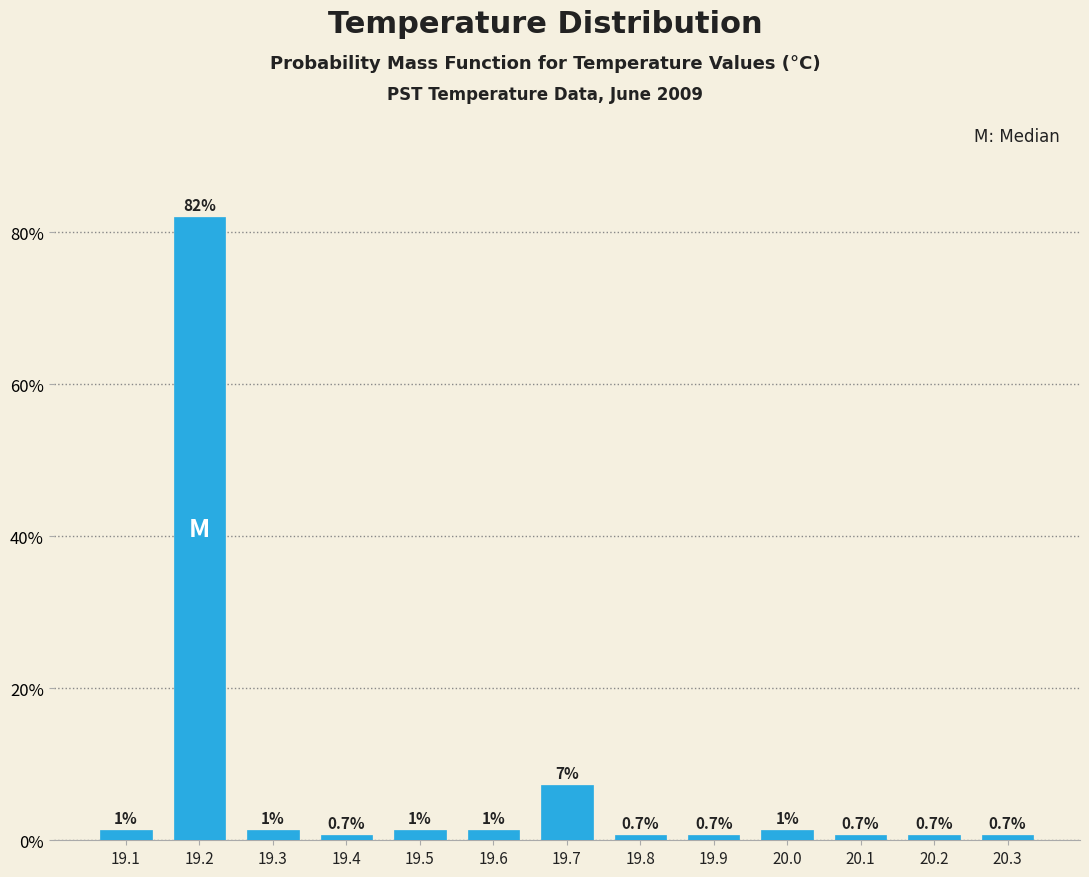

What is the maximum value shown in the chart?

82.0